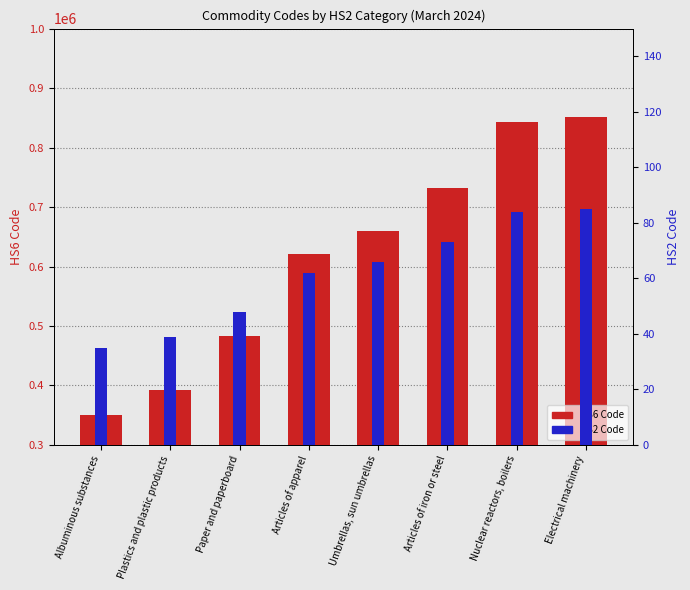

Is the value of HS6 Code at Plastics and plastic products greater than the value of HS2 Code at Albuminous substances?

Yes